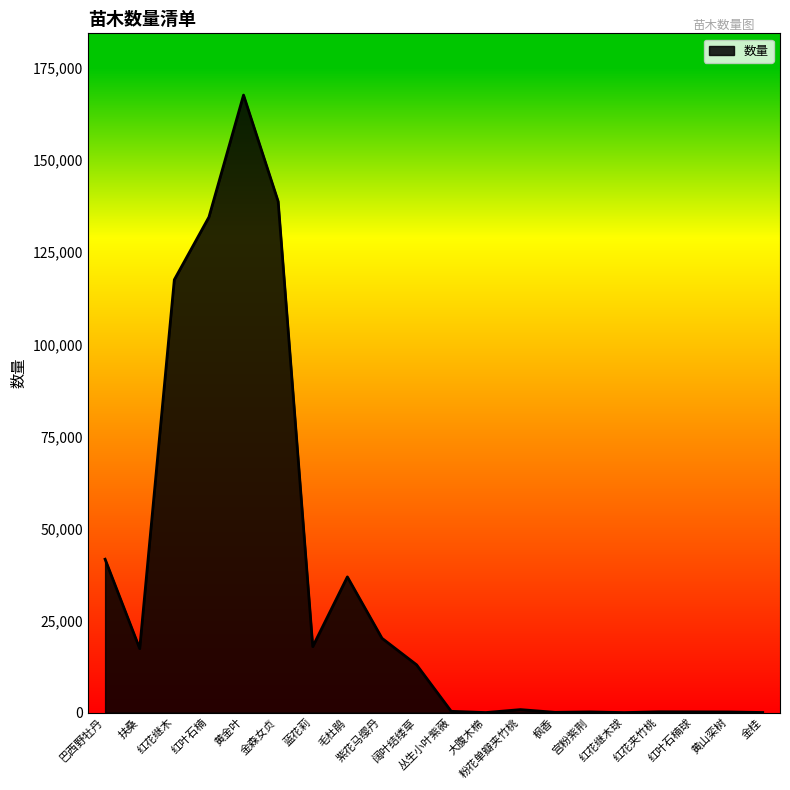

What is the difference between the second highest and minimum values?

138822